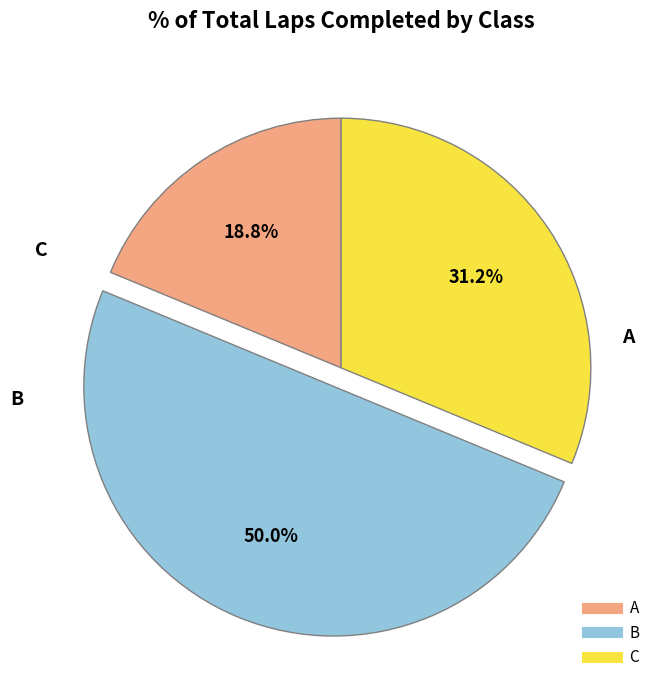

What portion of the pie excludes B?

50.0%